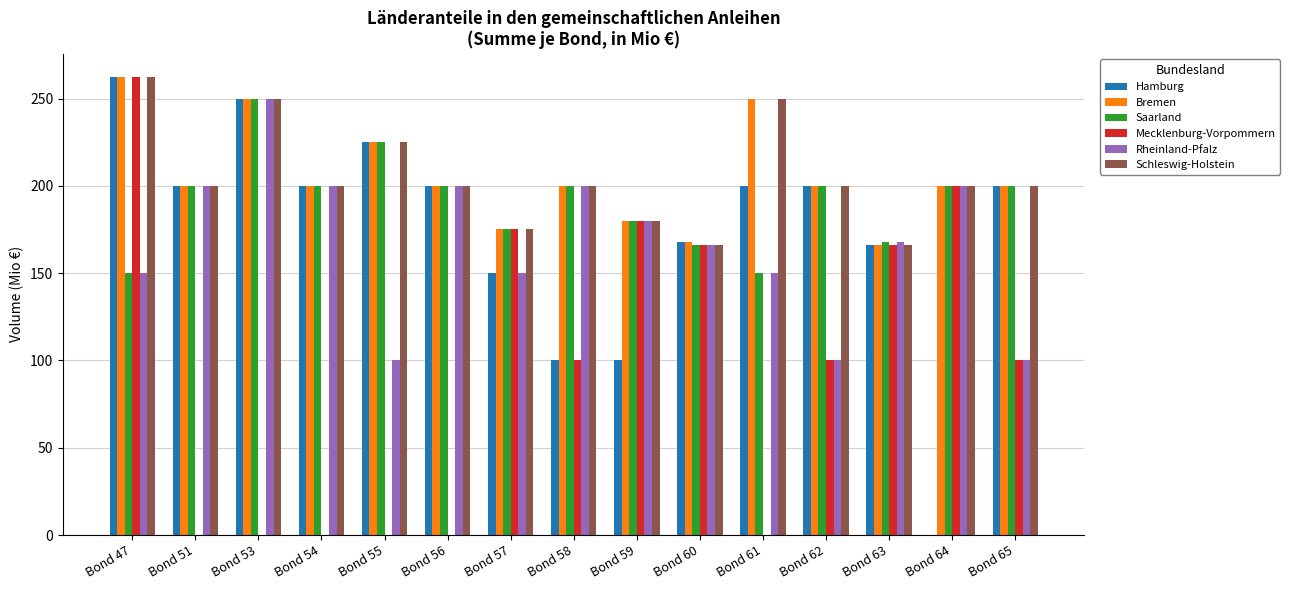

What is the total value across all series at Bond 53?

1250.0